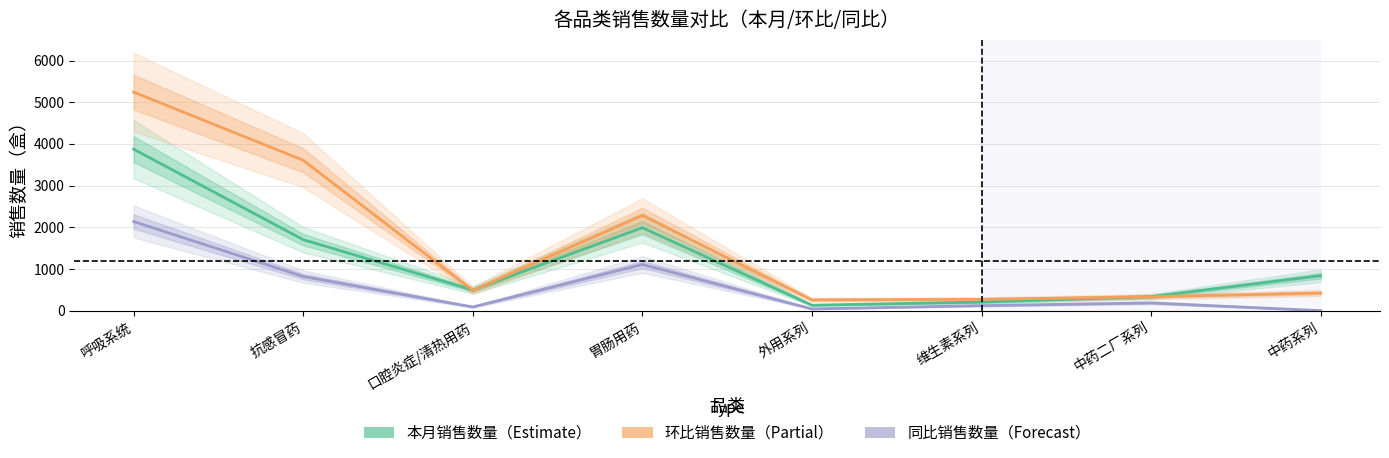

Reading left to right, extract all data points from this chart.

本月销售数量: 呼吸系统=3874	抗感冒药=1703	口腔炎症/清热用药=496	胃肠用药=1991	外用系列=131	维生素系列=206	中药二厂系列=338	中药系列=838
环比销售数量: 呼吸系统=5243	抗感冒药=3608	口腔炎症/清热用药=487	胃肠用药=2284	外用系列=259	维生素系列=273	中药二厂系列=335	中药系列=424
同比销售数量: 呼吸系统=2138	抗感冒药=819	口腔炎症/清热用药=89	胃肠用药=1108	外用系列=42	维生素系列=121	中药二厂系列=186	中药系列=0